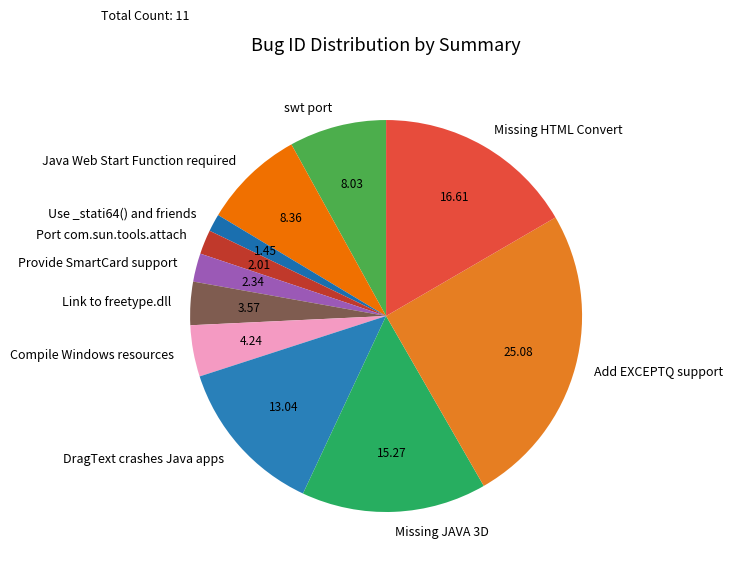

Does Missing HTML Convert account for over 50% of the chart?

No